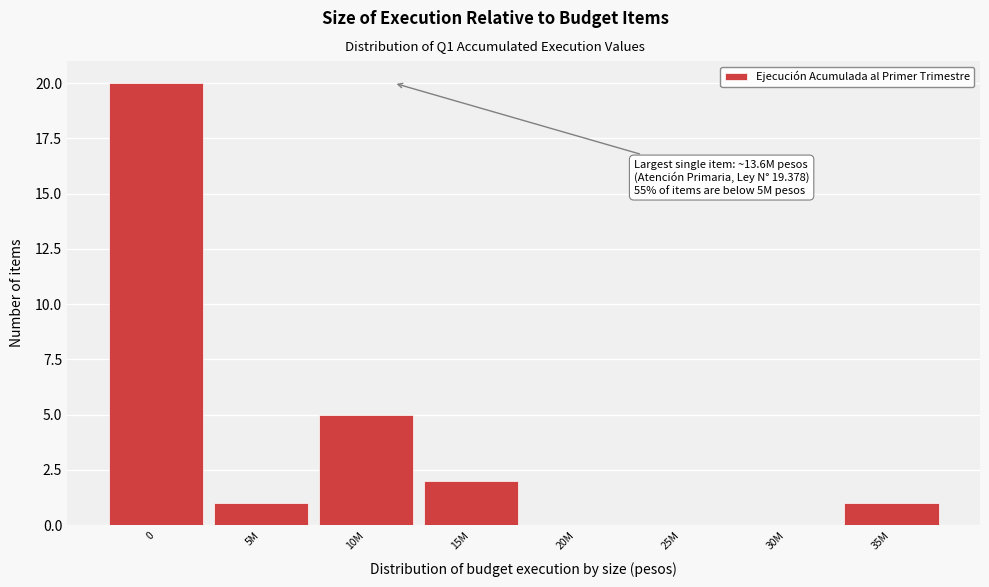

Reading left to right, what are all the values shown in this chart?

0=20	5M=1	10M=5	15M=2	20M=0	25M=0	30M=0	35M=1